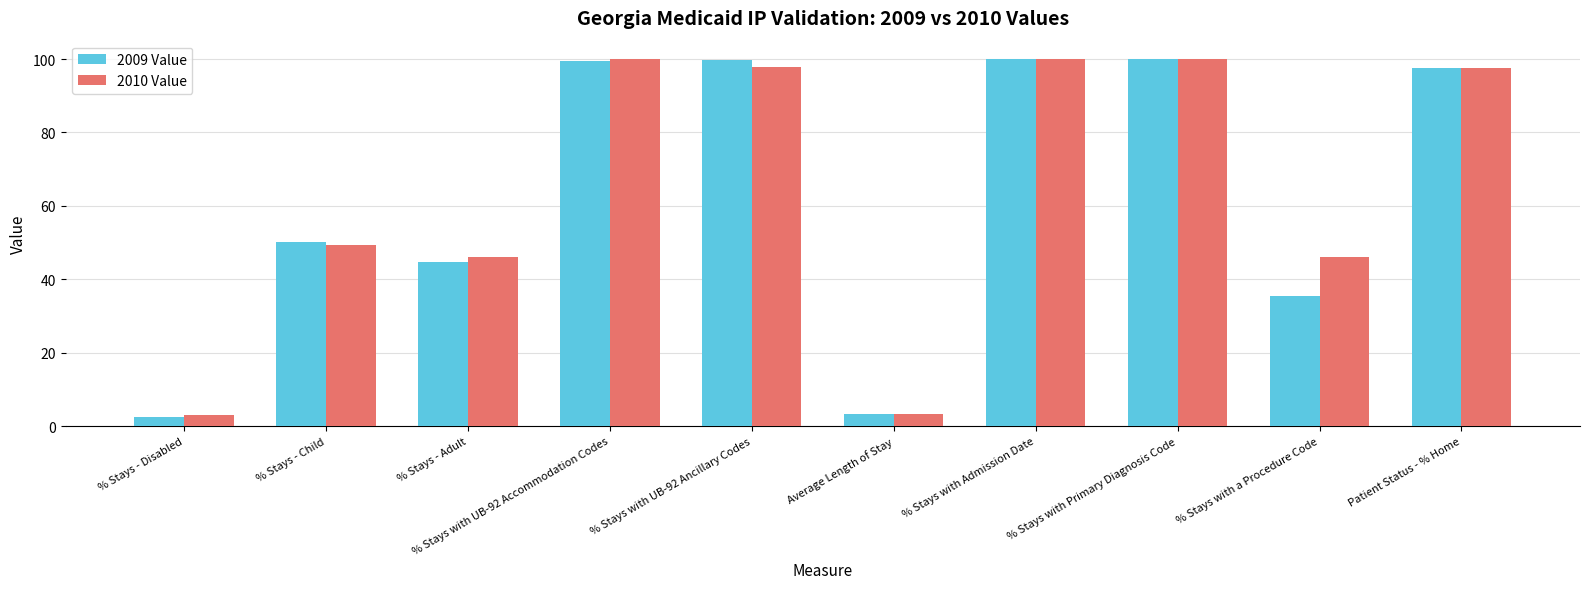

How many data points in 2009 Value are above 97?

5